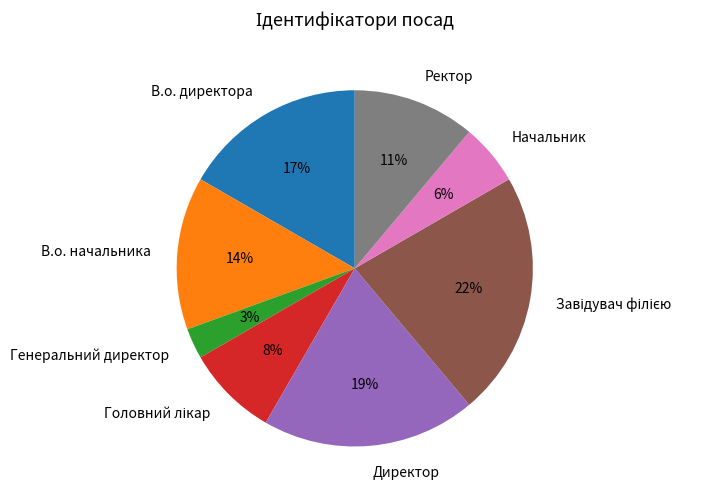

The Директор slice represents 19% of the pie. True or false?

True